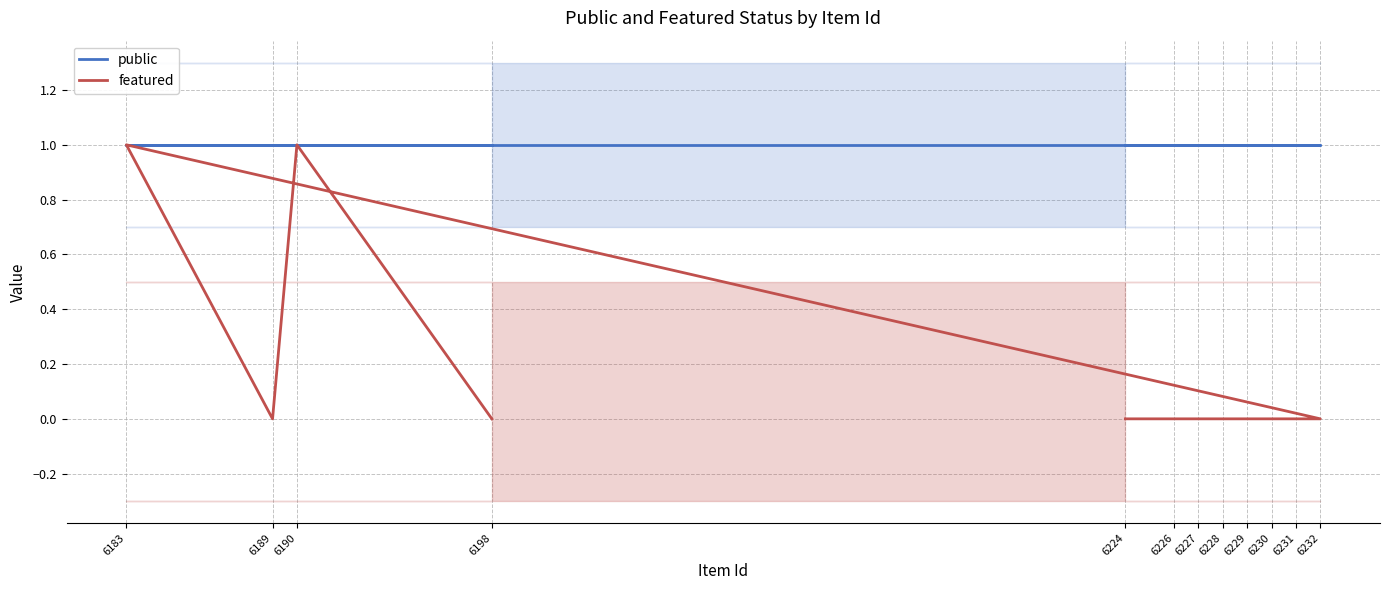

Count the number of categories in the chart.

12